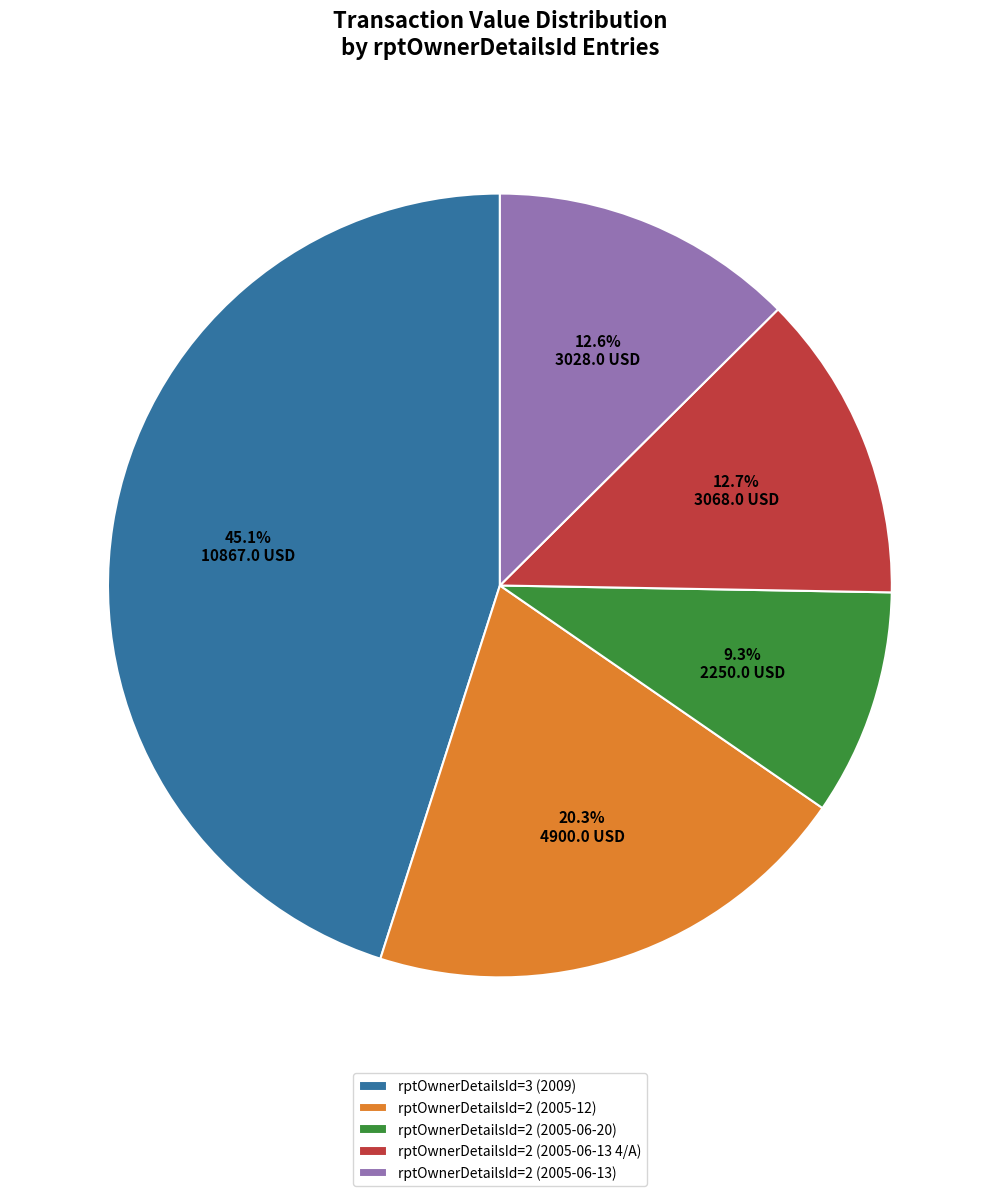

To the nearest percent, what is the average slice percentage?

20%